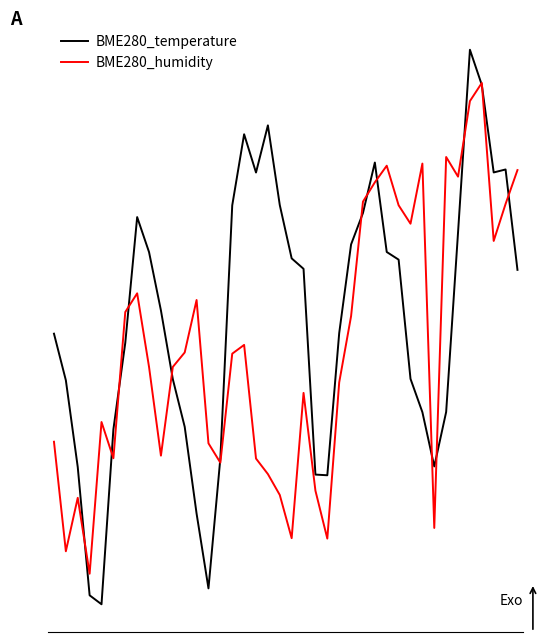

Which series has the largest range (max minus min)?

BME280_temperature